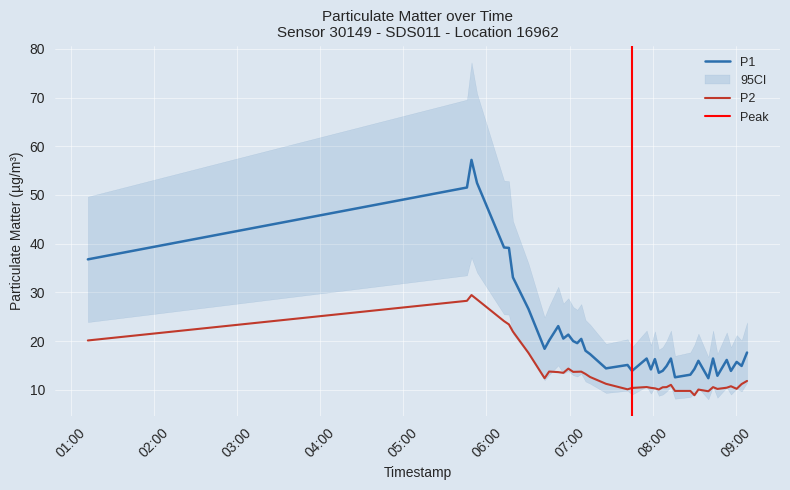

Reading left to right, list all the values displayed in this chart.

P1: 2023-04-08T01:12:10=36.8	2023-04-08T05:45:54=51.5	2023-04-08T05:49:11=57.2	2023-04-08T05:53:10=52.5	2023-04-08T06:12:41=39.2	2023-04-08T06:16:13=39.1	2023-04-08T06:19:06=33.1	2023-04-08T06:30:19=26.6	2023-04-08T06:41:58=18.4	2023-04-08T06:45:15=20.1	2023-04-08T06:51:49=23.1	2023-04-08T06:55:30=20.5	2023-04-08T06:59:05=21.3	2023-04-08T07:02:36=20.0	2023-04-08T07:05:31=19.6	2023-04-08T07:08:26=20.4	2023-04-08T07:11:31=18.0	2023-04-08T07:14:48=17.3	2023-04-08T07:26:18=14.4	2023-04-08T07:41:51=15.1	2023-04-08T07:45:05=13.9	2023-04-08T07:55:39=16.4	2023-04-08T07:58:43=14.2	2023-04-08T08:01:37=16.3	2023-04-08T08:04:27=13.5	2023-04-08T08:07:15=13.9	2023-04-08T08:10:03=14.9	2023-04-08T08:13:11=16.4	2023-04-08T08:16:08=12.6	2023-04-08T08:27:13=13.1	2023-04-08T08:30:09=14.3	2023-04-08T08:33:02=15.9	2023-04-08T08:40:12=12.4	2023-04-08T08:43:36=16.4	2023-04-08T08:46:45=12.9	2023-04-08T08:53:29=16.1	2023-04-08T08:56:31=13.9	2023-04-08T09:00:39=15.7	2023-04-08T09:04:14=14.9	2023-04-08T09:08:09=17.6
P2: 2023-04-08T01:12:10=20.1	2023-04-08T05:45:54=28.3	2023-04-08T05:49:11=29.4	2023-04-08T05:53:10=28.6	2023-04-08T06:12:41=24.1	2023-04-08T06:16:13=23.4	2023-04-08T06:19:06=21.9	2023-04-08T06:30:19=17.6	2023-04-08T06:41:58=12.4	2023-04-08T06:45:15=13.8	2023-04-08T06:51:49=13.6	2023-04-08T06:55:30=13.5	2023-04-08T06:59:05=14.3	2023-04-08T07:02:36=13.7	2023-04-08T07:05:31=13.7	2023-04-08T07:08:26=13.7	2023-04-08T07:11:31=13.2	2023-04-08T07:14:48=12.6	2023-04-08T07:26:18=11.2	2023-04-08T07:41:51=10.1	2023-04-08T07:45:05=10.4	2023-04-08T07:55:39=10.6	2023-04-08T07:58:43=10.4	2023-04-08T08:01:37=10.3	2023-04-08T08:04:27=10.1	2023-04-08T08:07:15=10.5	2023-04-08T08:10:03=10.6	2023-04-08T08:13:11=11.0	2023-04-08T08:16:08=9.8	2023-04-08T08:27:13=9.8	2023-04-08T08:30:09=8.9	2023-04-08T08:33:02=10.1	2023-04-08T08:40:12=9.7	2023-04-08T08:43:36=10.6	2023-04-08T08:46:45=10.2	2023-04-08T08:53:29=10.4	2023-04-08T08:56:31=10.7	2023-04-08T09:00:39=10.2	2023-04-08T09:04:14=11.2	2023-04-08T09:08:09=11.8